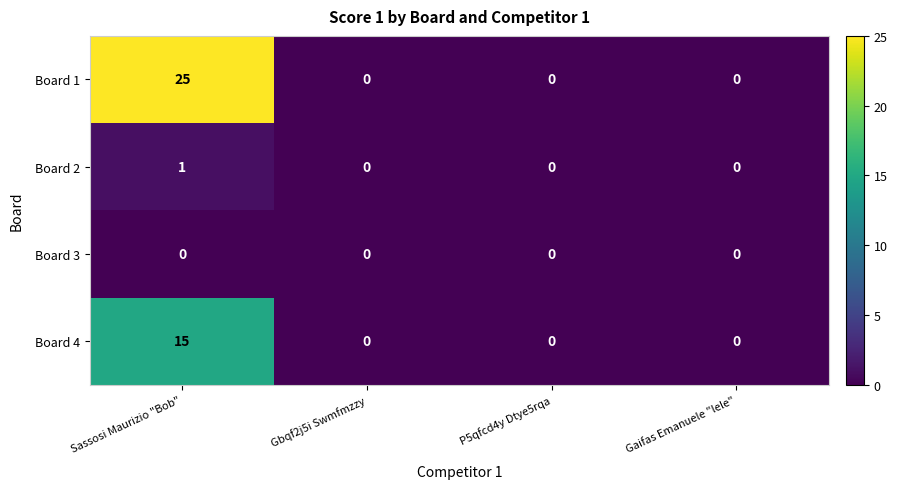

Which series has the largest range (max minus min)?

Board 1